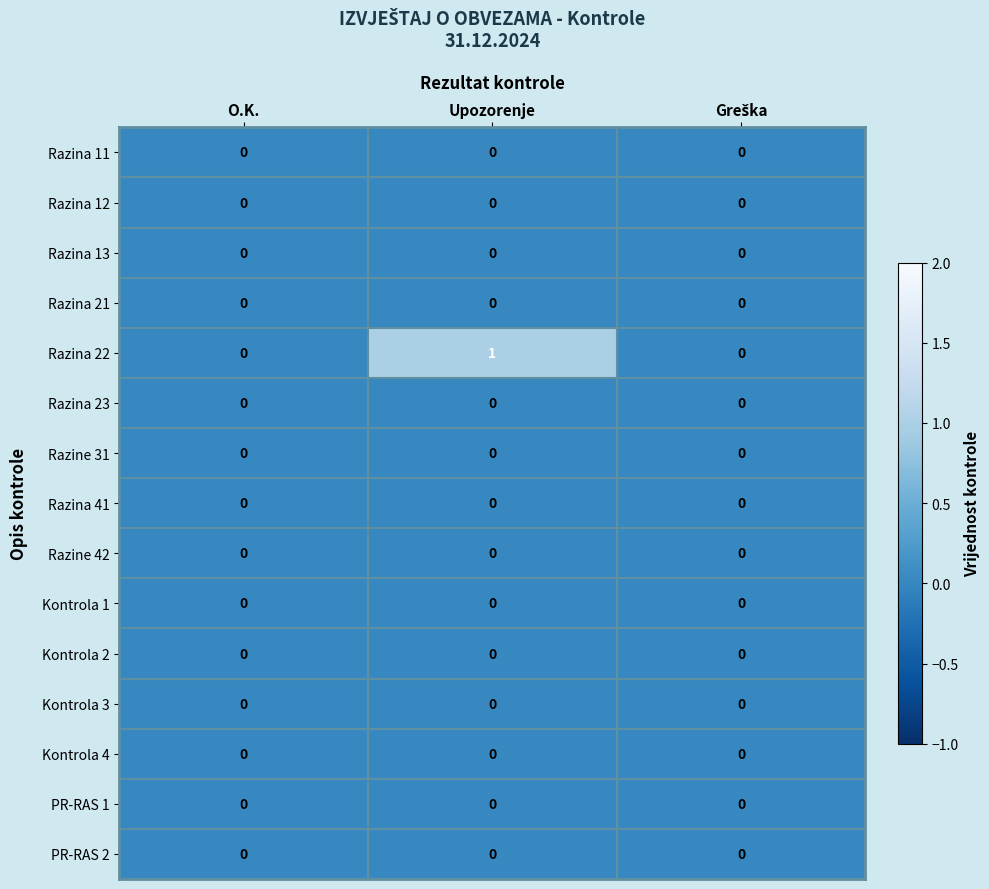

Which series has the largest total across all categories?

Razina 22